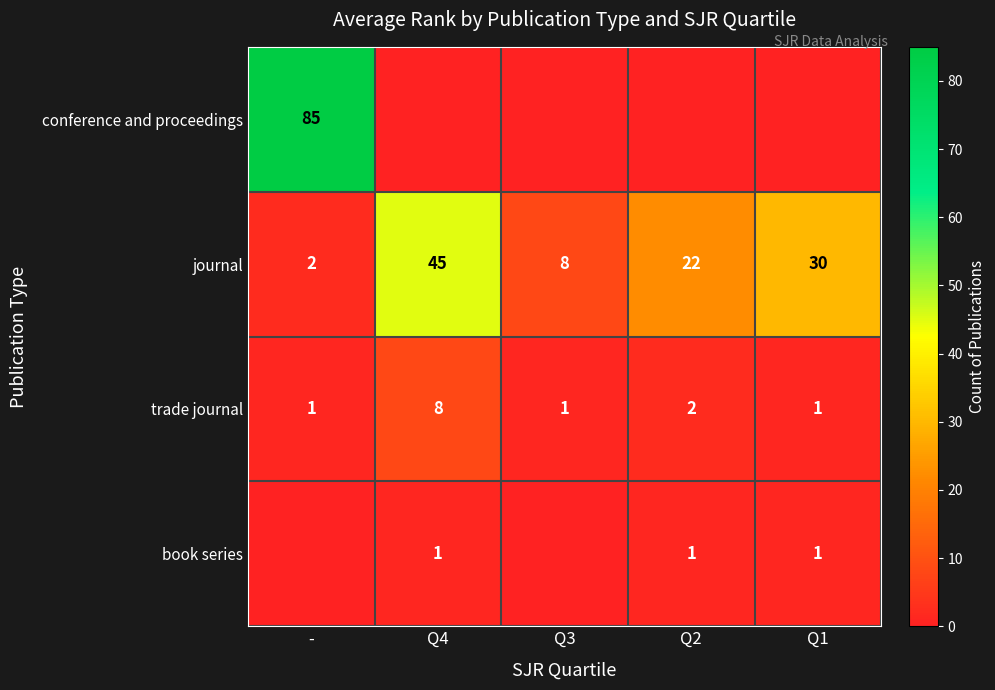

What is the sum of the journal values at Q4 and Q1?

75